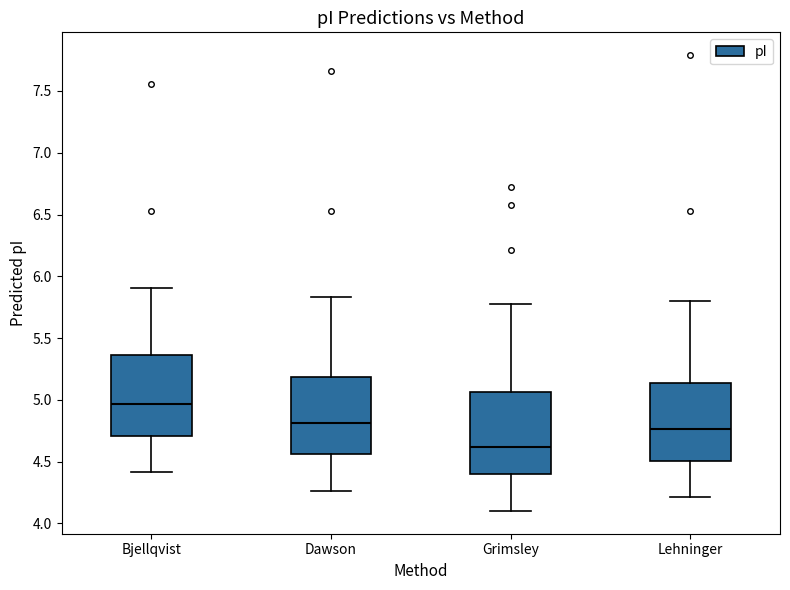

Reading left to right, transcribe this box plot: for each box, give where its median line is, the range the box spans, and where its two whiskers end, as read against the y-axis. The values are not printed on the chart, so give them approximately, as read against the axis.

Bjellqvist: median 4.95, box 4.70 to 5.35, whiskers 4.40 to 5.90
Dawson: median 4.80, box 4.55 to 5.20, whiskers 4.25 to 5.85
Grimsley: median 4.60, box 4.40 to 5.05, whiskers 4.10 to 5.80
Lehninger: median 4.75, box 4.50 to 5.15, whiskers 4.20 to 5.80